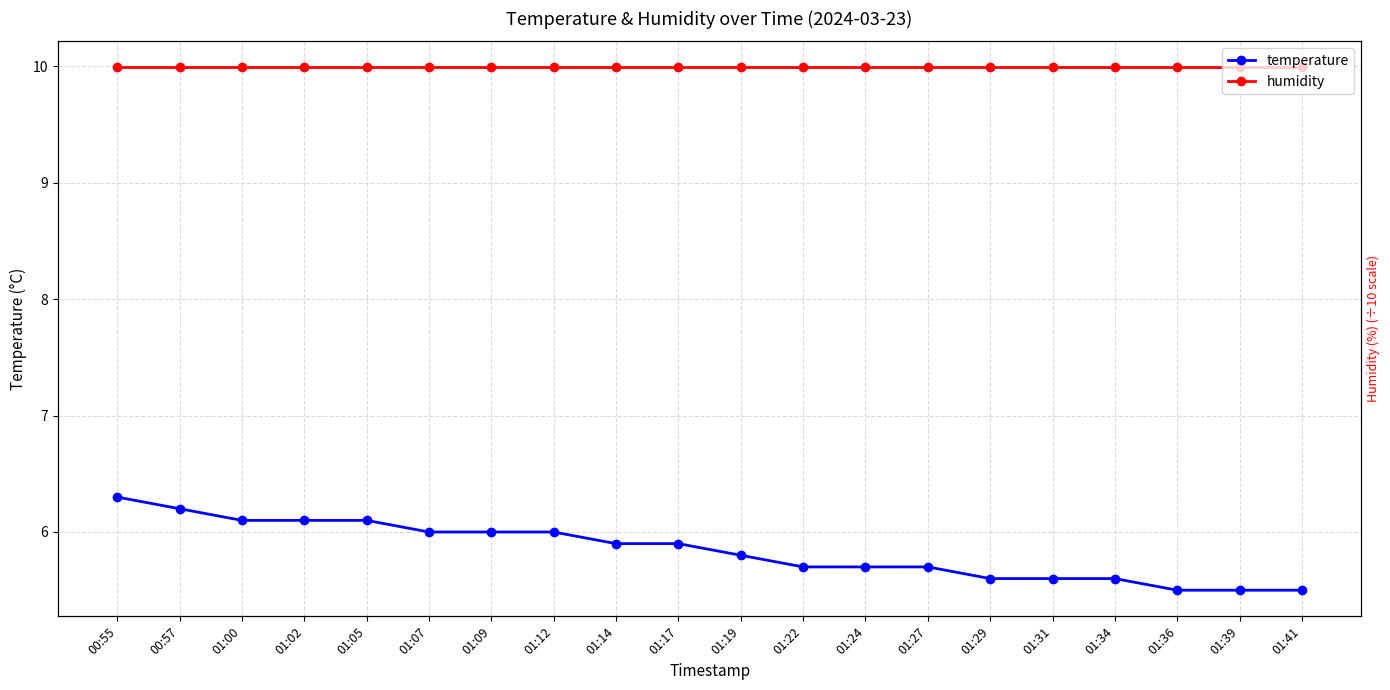

Rank the series by their maximum value, from lowest to highest.

temperature, humidity